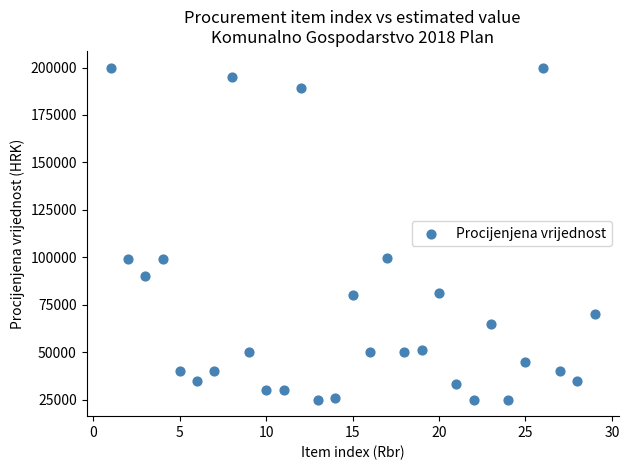

What is the range of Y values (max minus min)?

175000